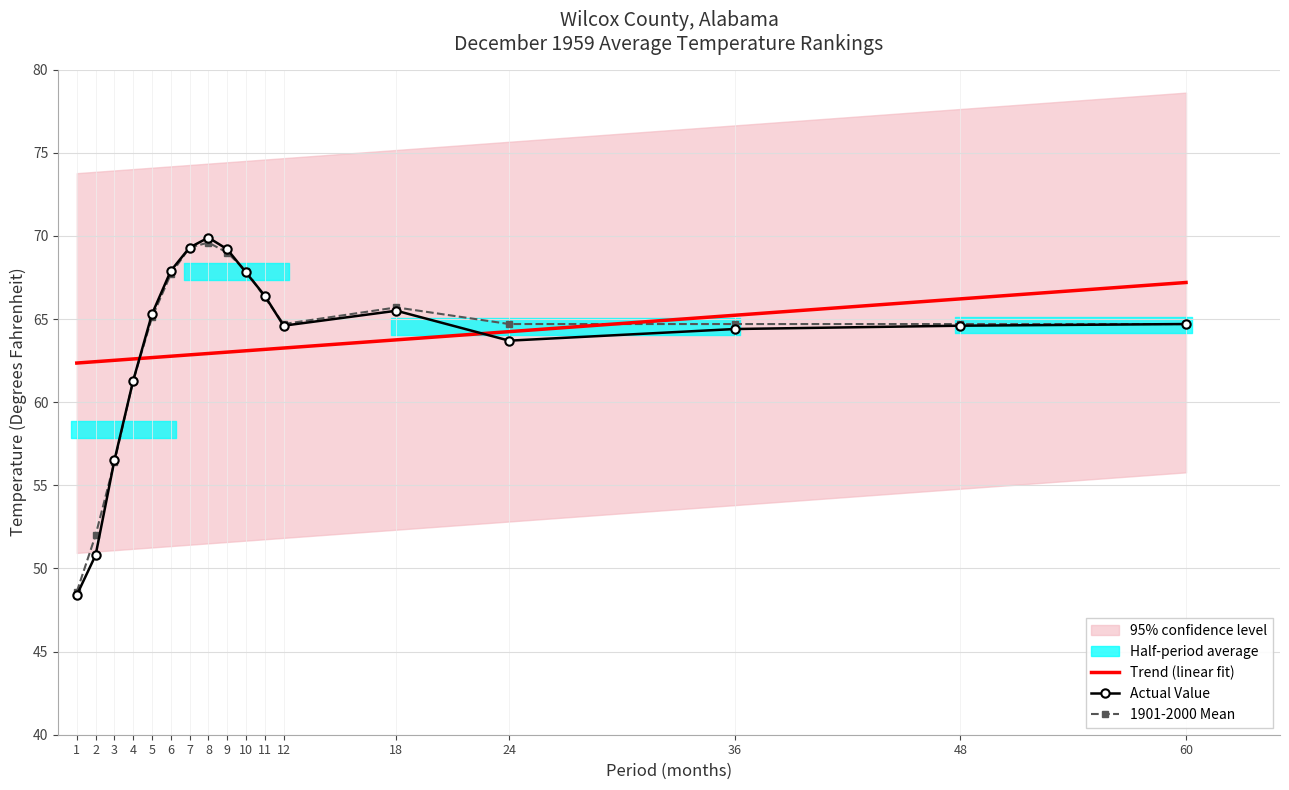

What is the difference between the highest and lowest values at 36?

0.8